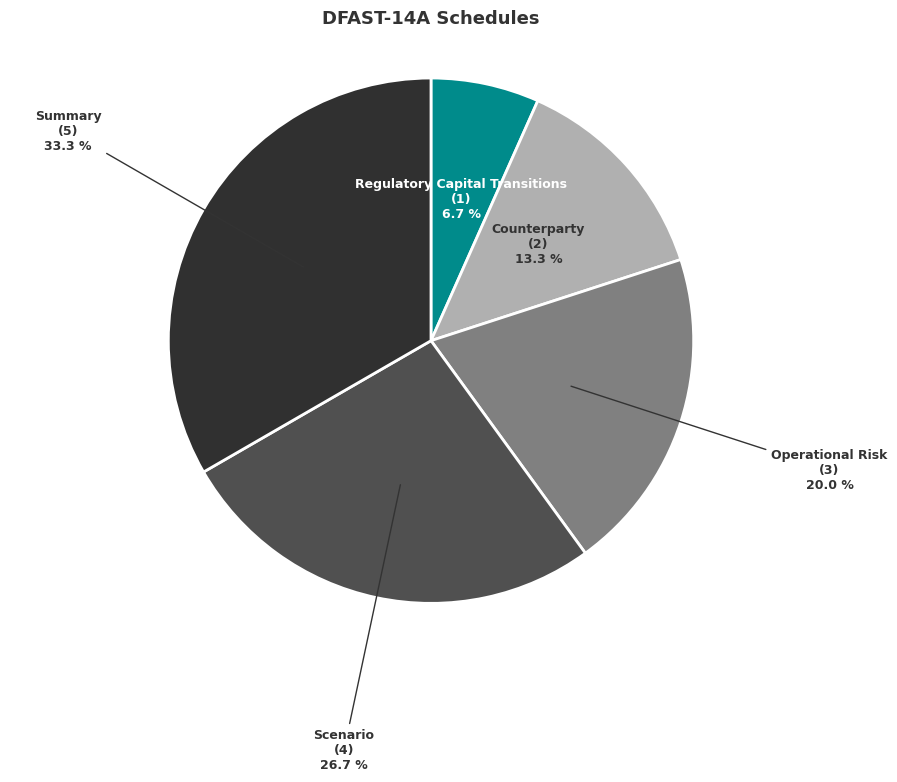

Combined, do Counterparty and Regulatory Capital Transitions account for over 50%?

No